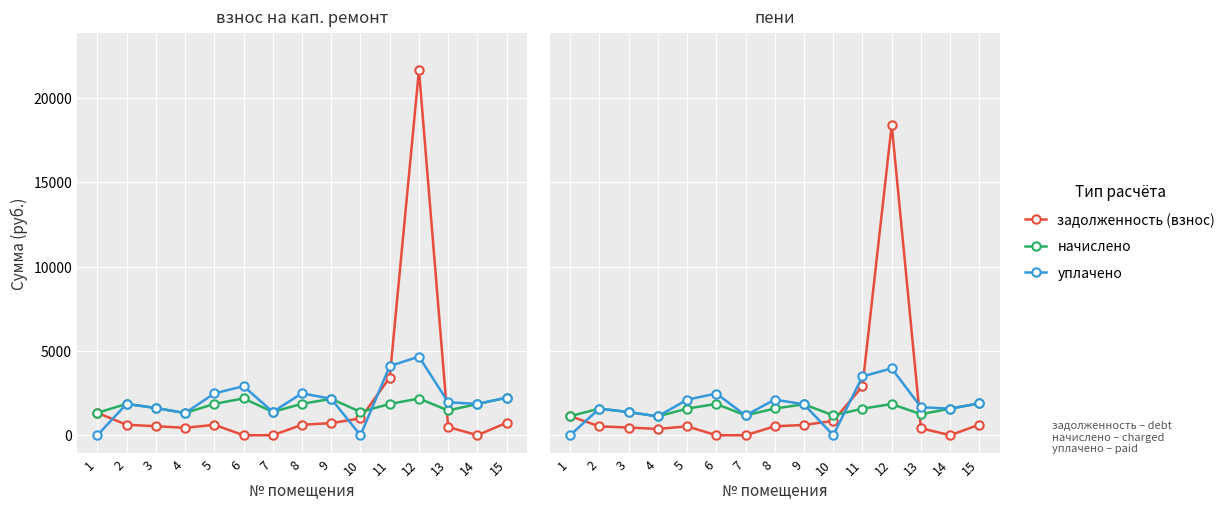

Where is начислено nearest to the value 1505?

11